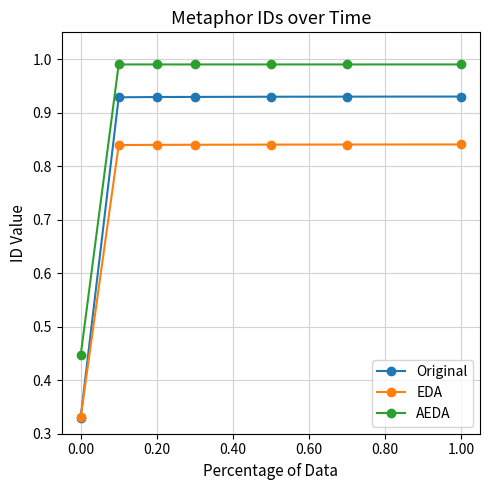

Does the chart have visible grid lines?

Yes